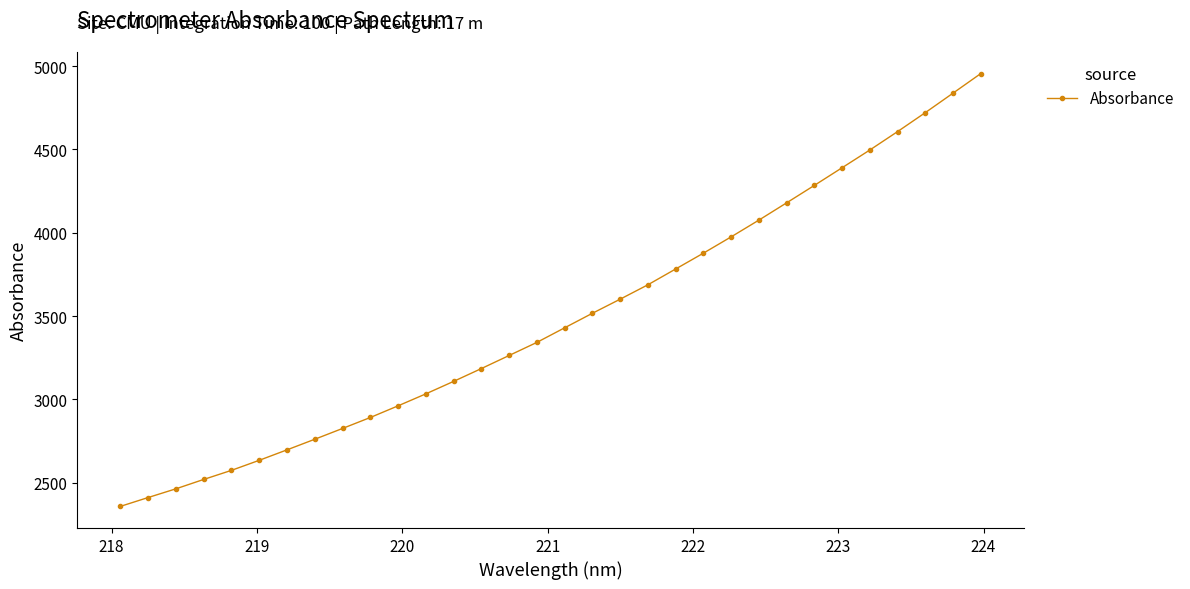

True or false: there are more than 1 points higher than both neighbors.

False